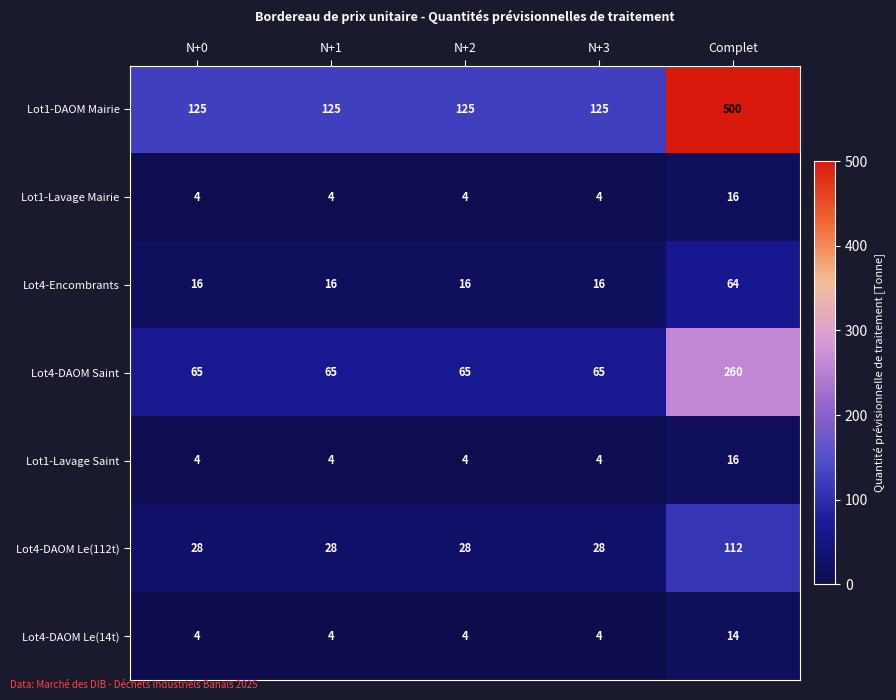

At which category is the sum across all series the highest?

Complet